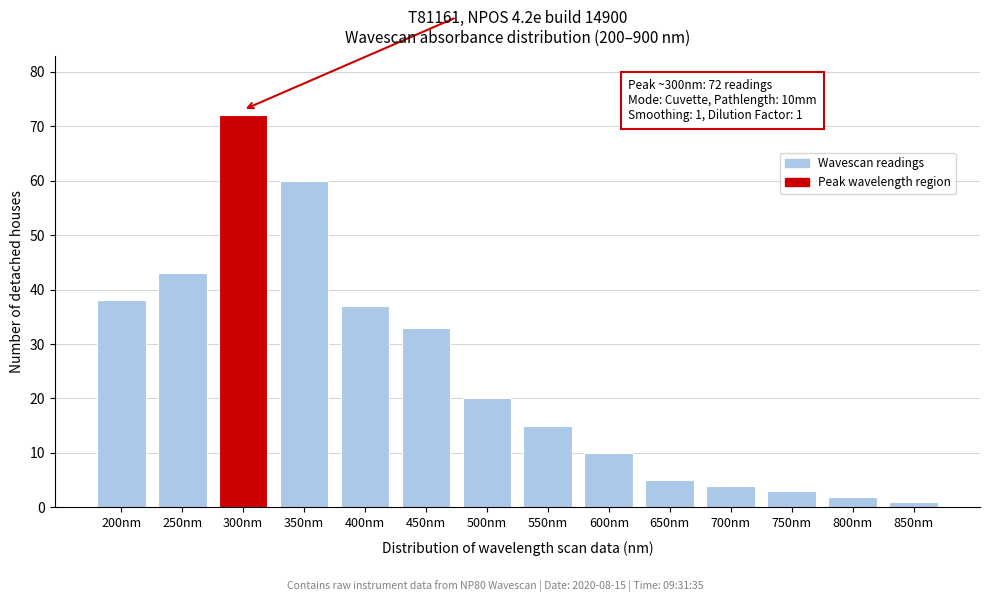

Reading right to left, extract all data points from this chart.

1	2	3	4	5	10	15	20	33	37	60	72	43	38